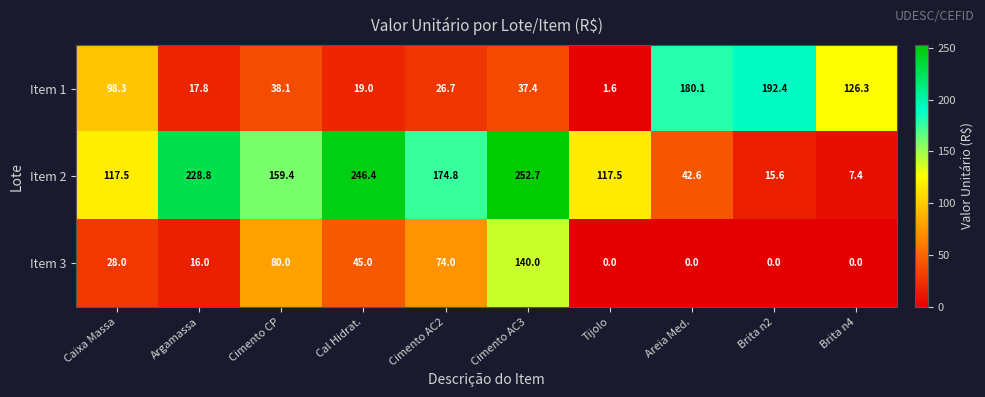

Reading left to right, transcribe all the data shown in this chart.

Item 1: 98.3	17.8	38.1	19.0	26.7	37.4	1.6	180.1	192.4	126.3
Item 2: 117.5	228.8	159.4	246.4	174.8	252.7	117.5	42.6	15.6	7.4
Item 3: 28.0	16.0	80.0	45.0	74.0	140.0	0.0	0.0	0.0	0.0